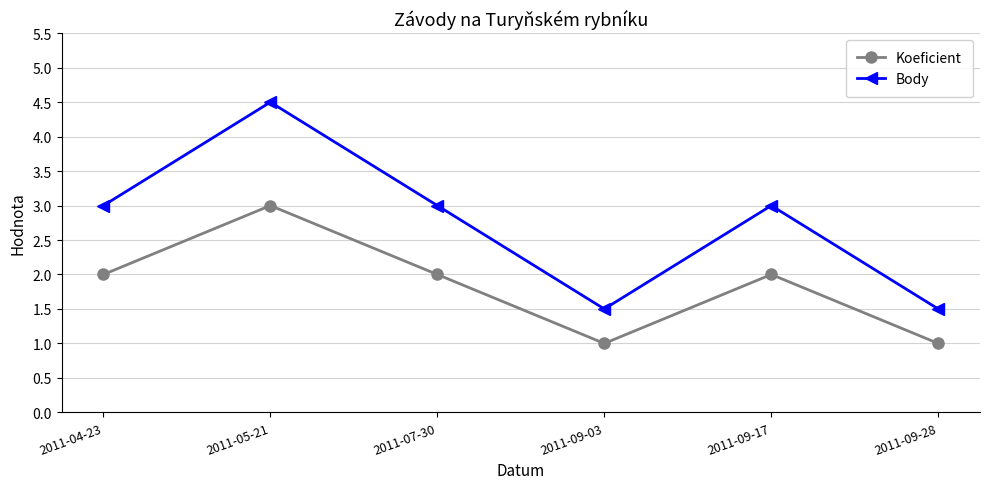

Is the value of Koeficient at 2011-09-03 greater than the value of Body at 2011-09-17?

No